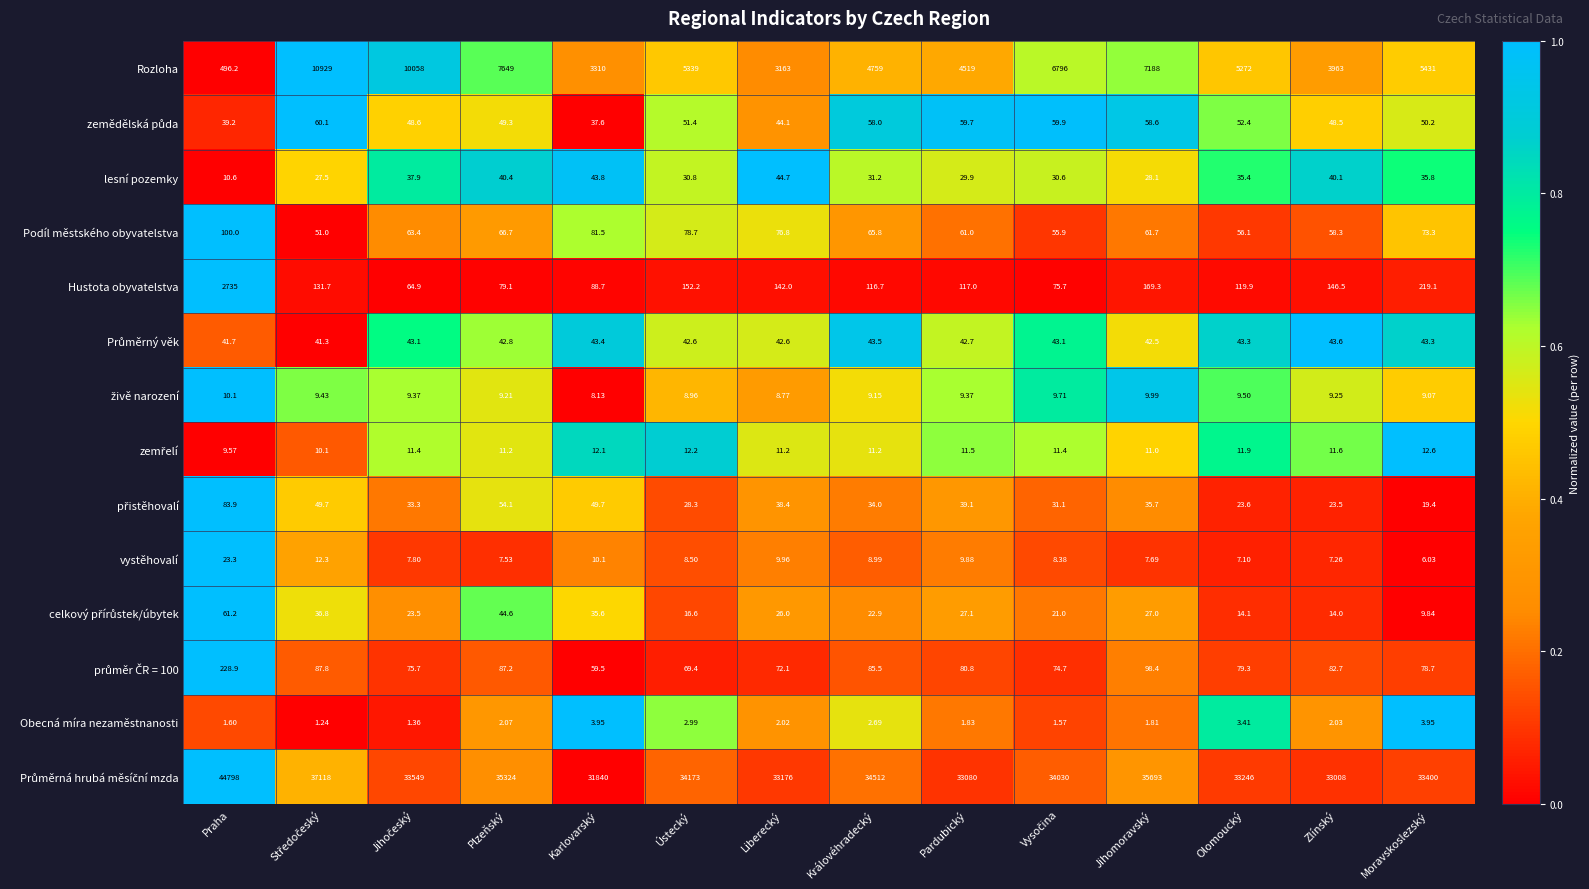

At which label is Podíl městského obyvatelstva closest to 75?

Moravskoslezský